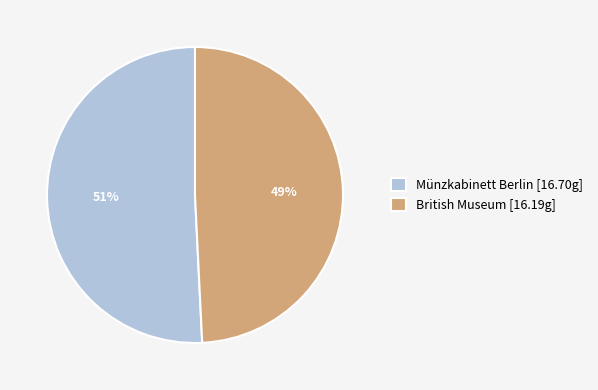

True or false: Münzkabinett Berlin accounts for 58% of the total.

False